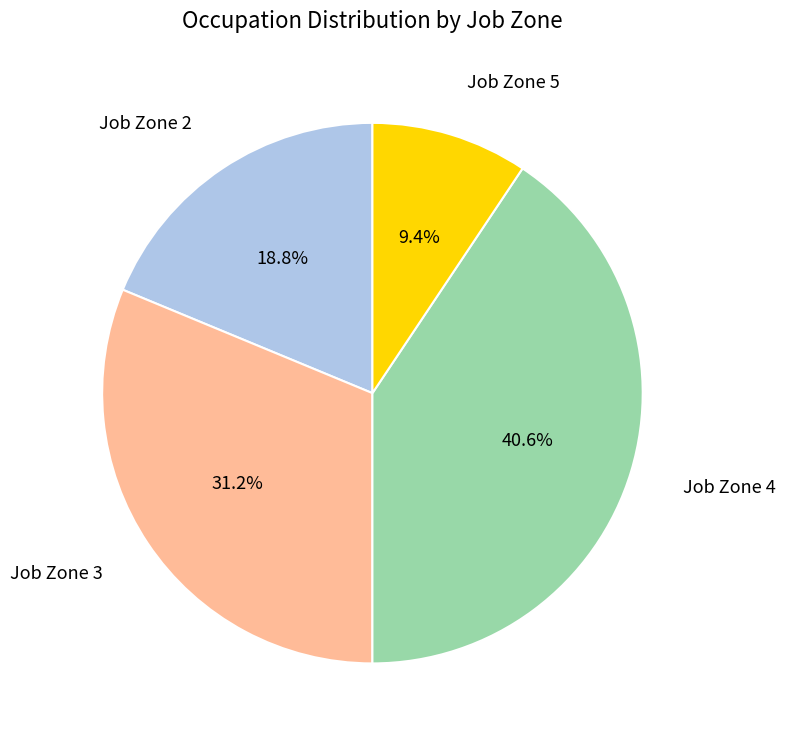

Which category has the biggest portion of the pie?

Job Zone 4